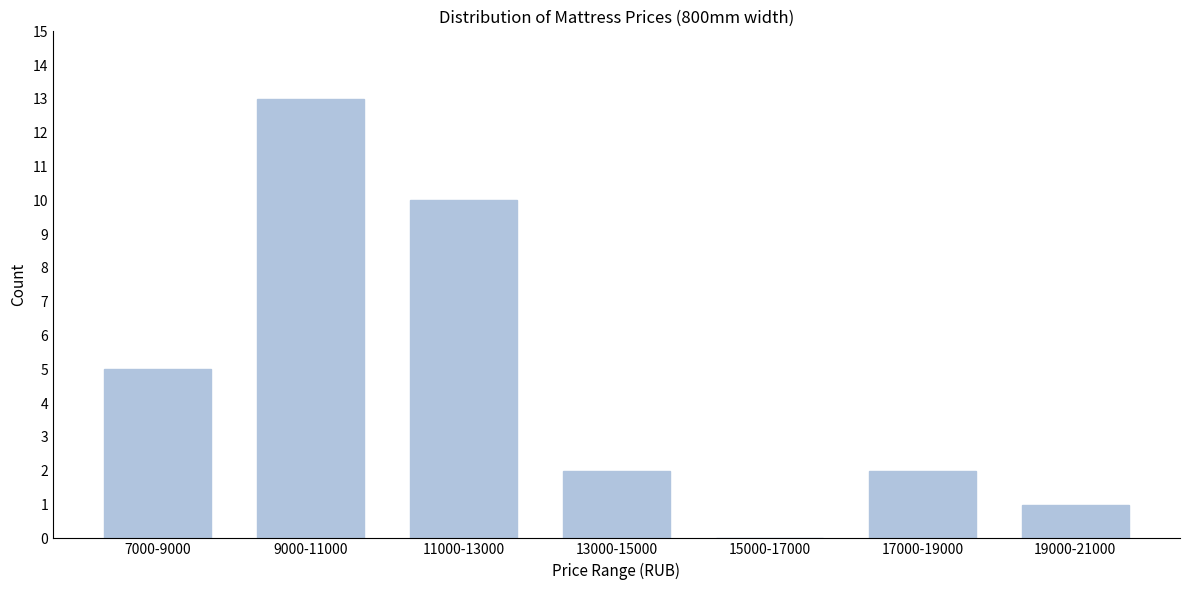

Reading left to right, list all the values displayed in this chart.

7000-9000=5	9000-11000=13	11000-13000=10	13000-15000=2	15000-17000=0	17000-19000=2	19000-21000=1